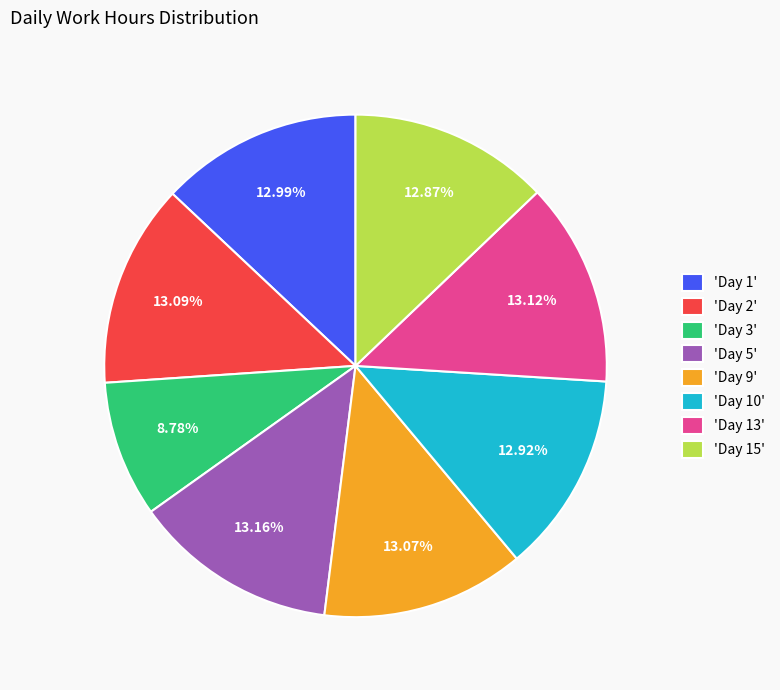

Combined, do 'Day 13' and 'Day 10' account for over 50%?

No